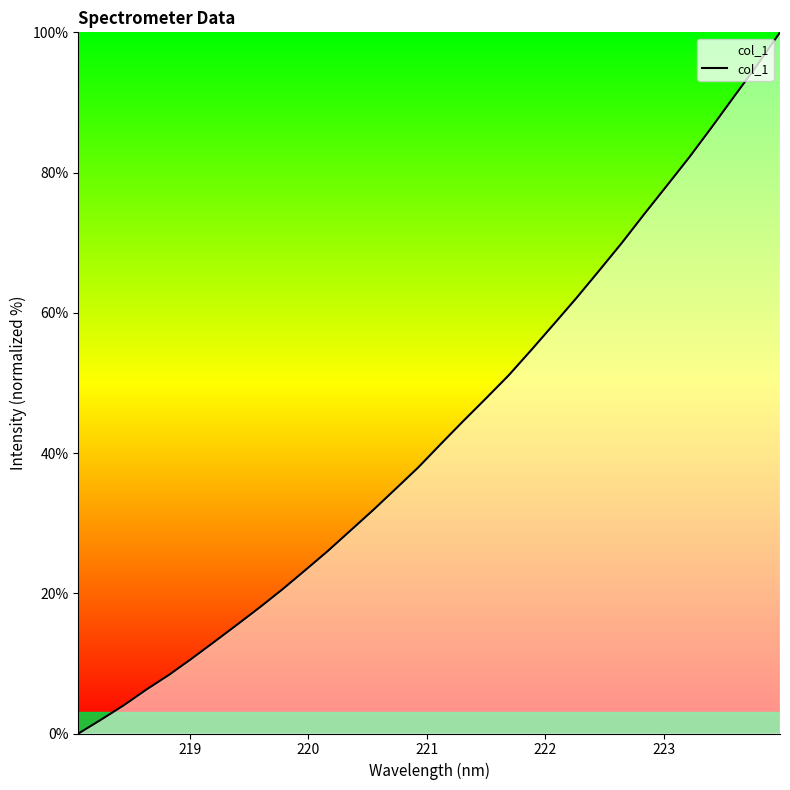

What is the greatest value displayed?

100.0